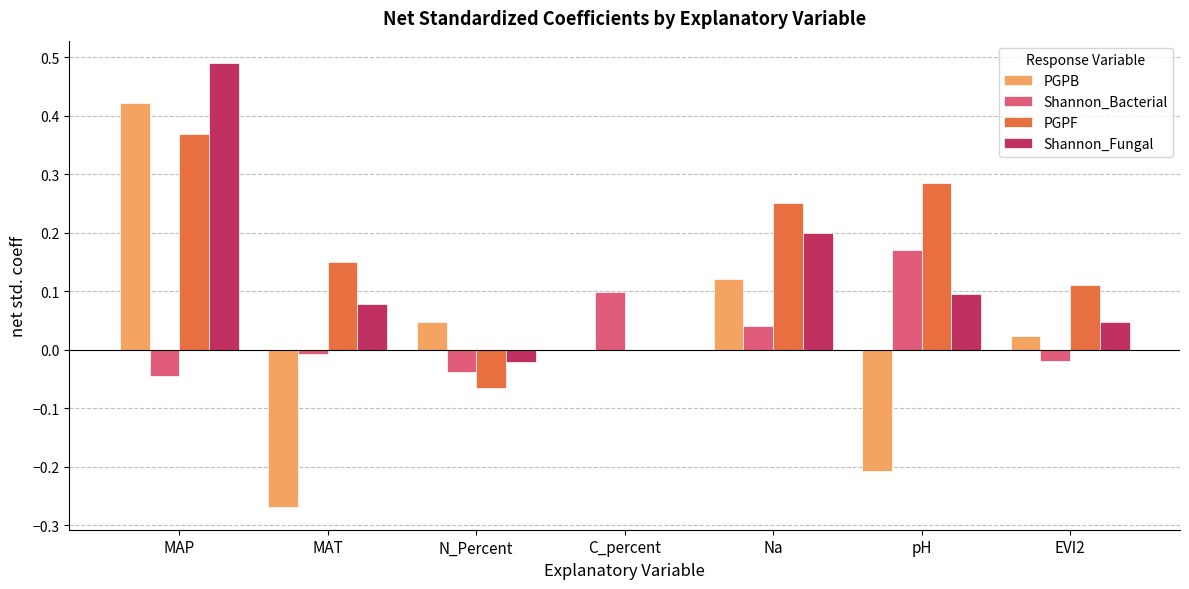

How many categories are shown in the chart?

7